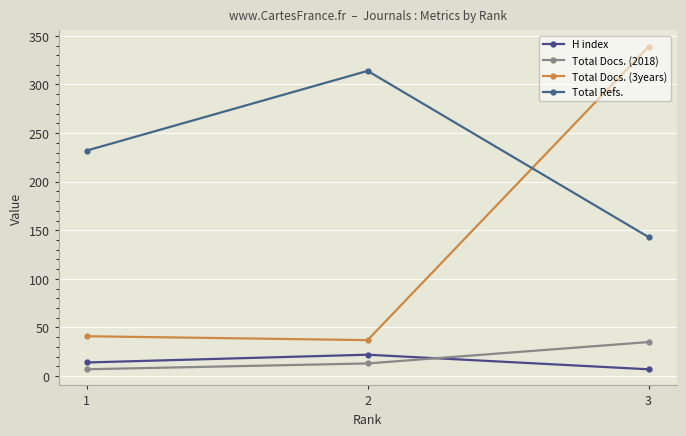

At how many categories does at least one series exceed 304?

2